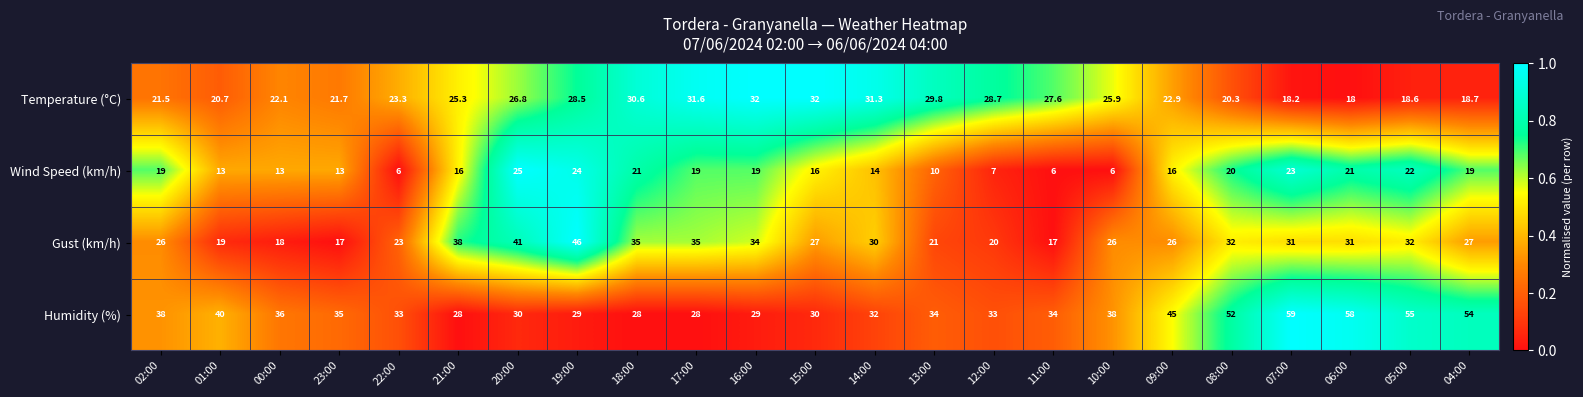

Read the Humidity (%) value at 08:00.

52.0